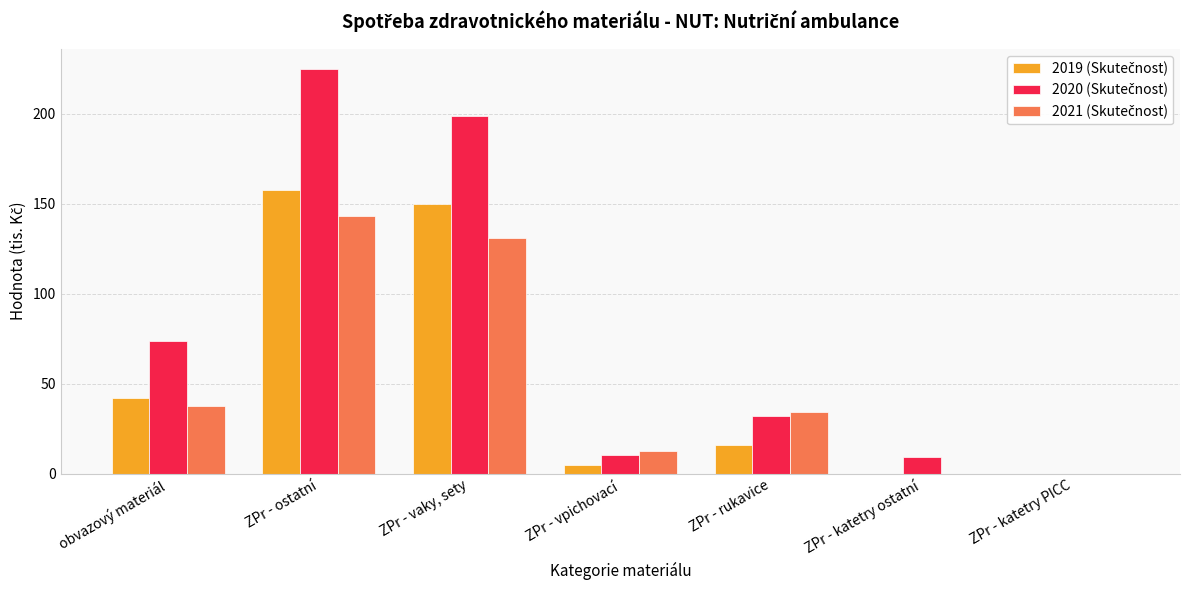

What is the greatest value displayed?

225.0